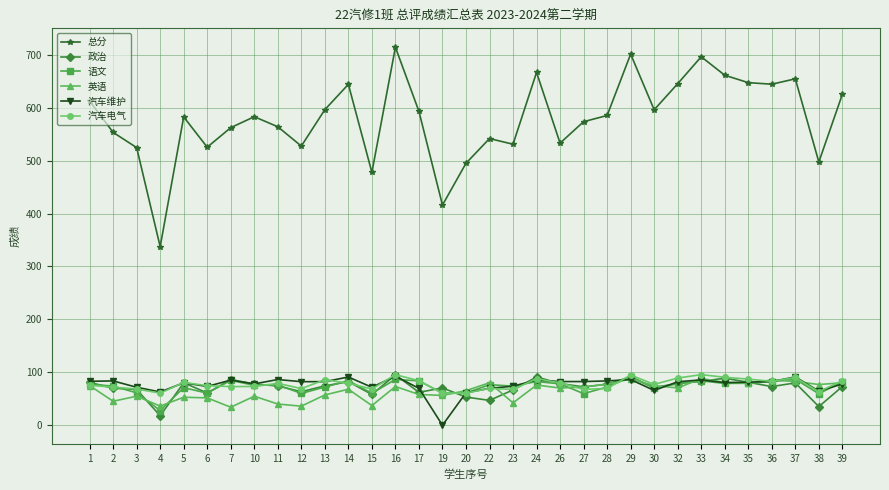

What is the value of the 汽车维护 point at the 3rd from the left?

71.7